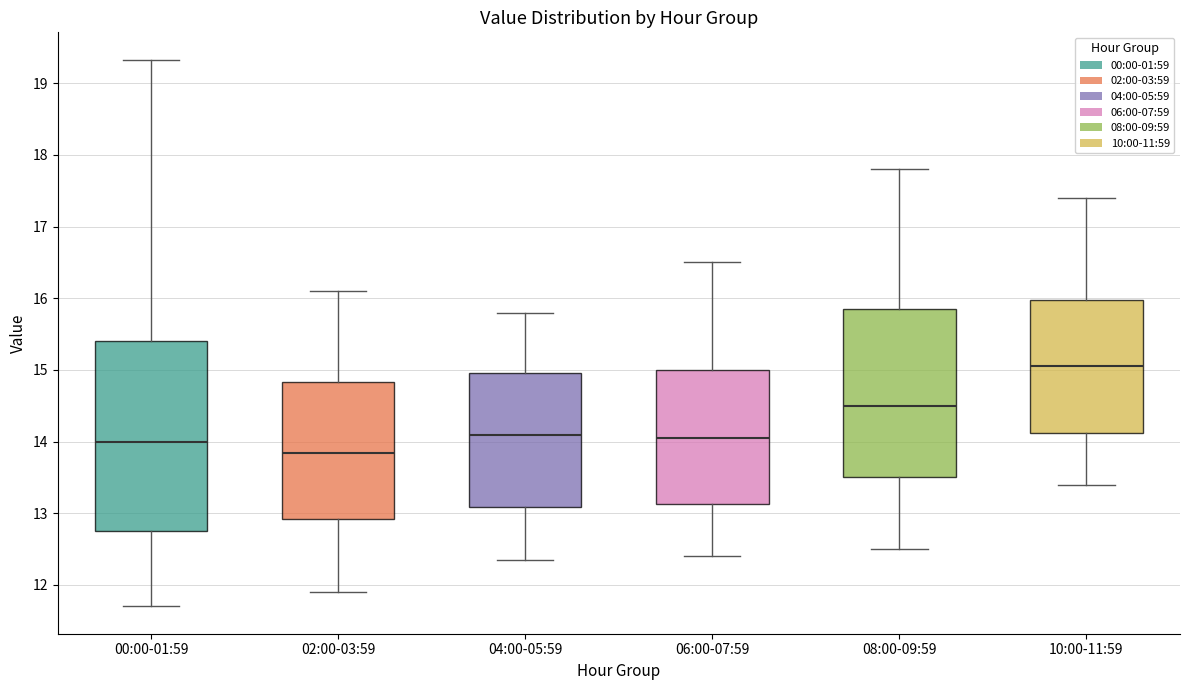

Which box is the tallest, from its lower edge to its upper edge?

00:00-01:59